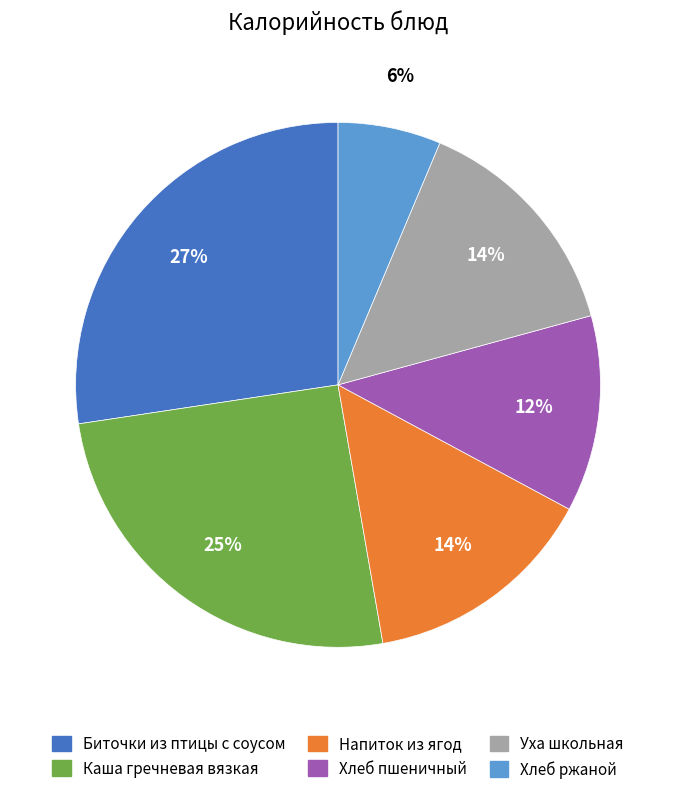

Is it true that Каша гречневая вязкая is 37% of the pie?

False